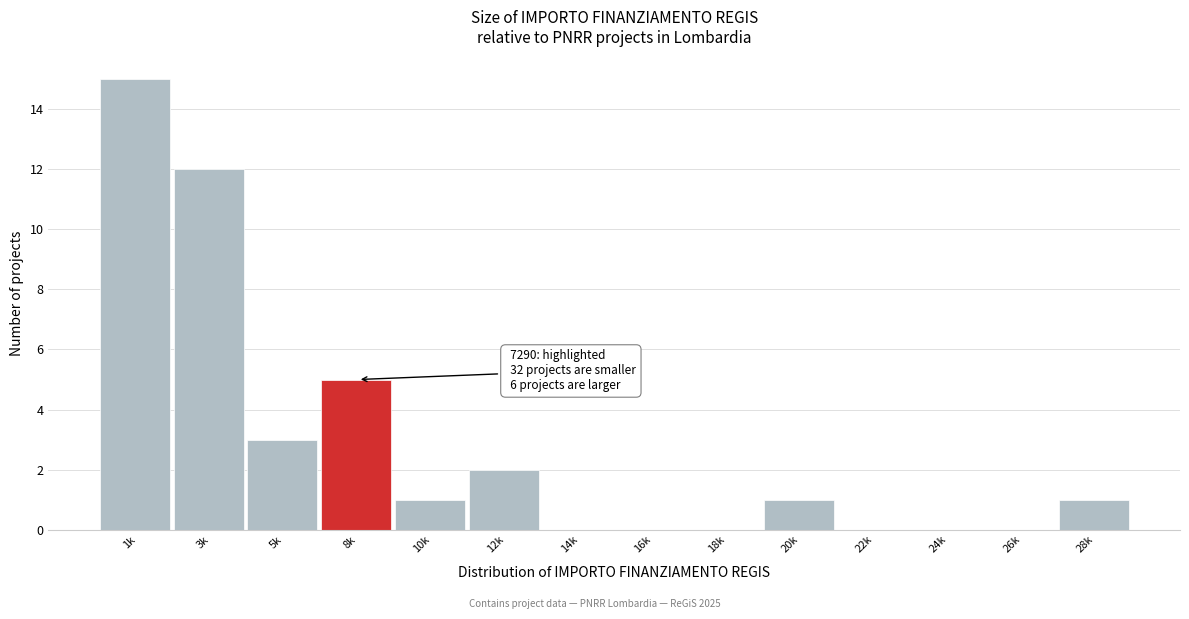

Reading left to right, list all the values displayed in this chart.

1k=15	3k=12	5k=3	8k=5	10k=1	12k=2	14k=0	16k=0	18k=0	20k=1	22k=0	24k=0	26k=0	28k=1